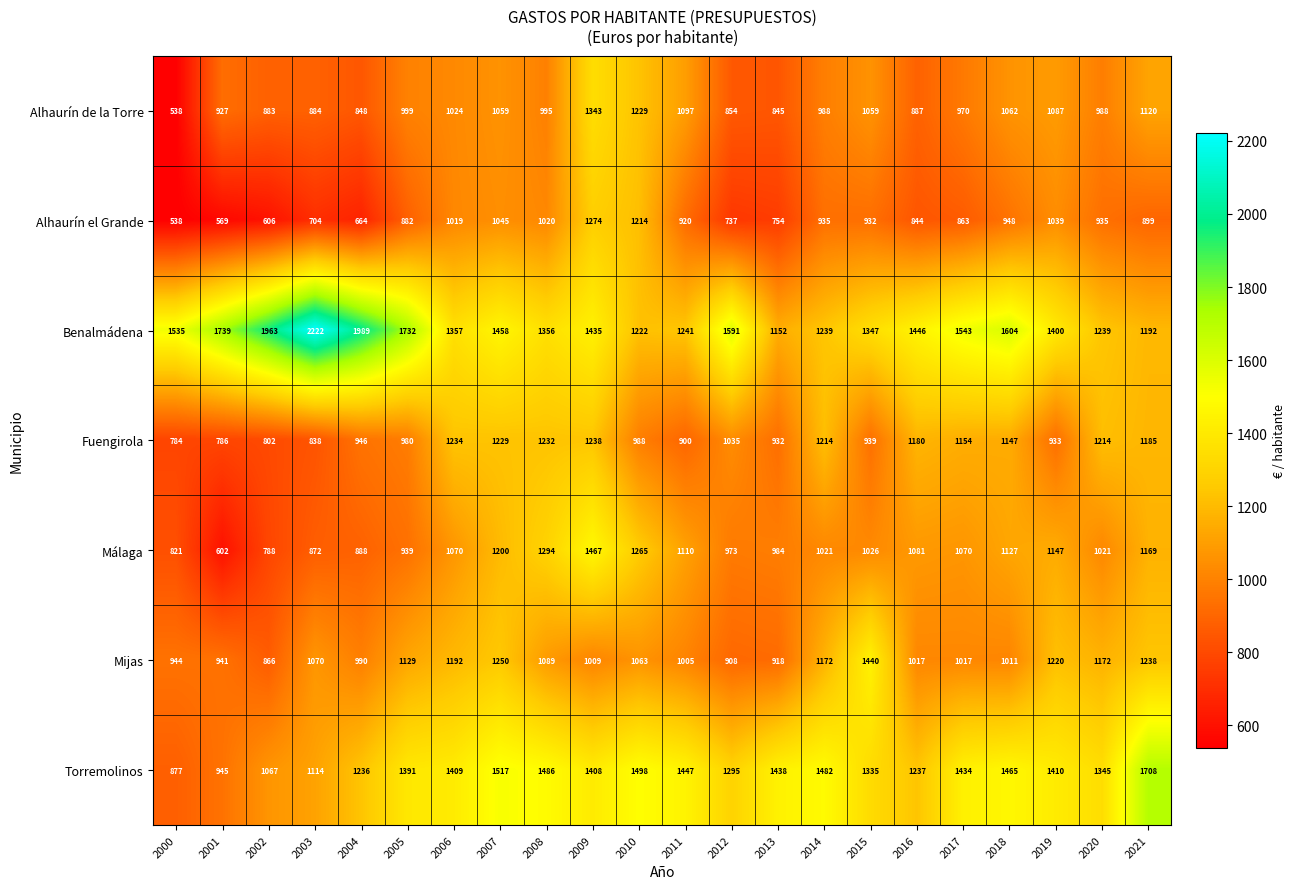

What is the minimum value for Mijas?

866